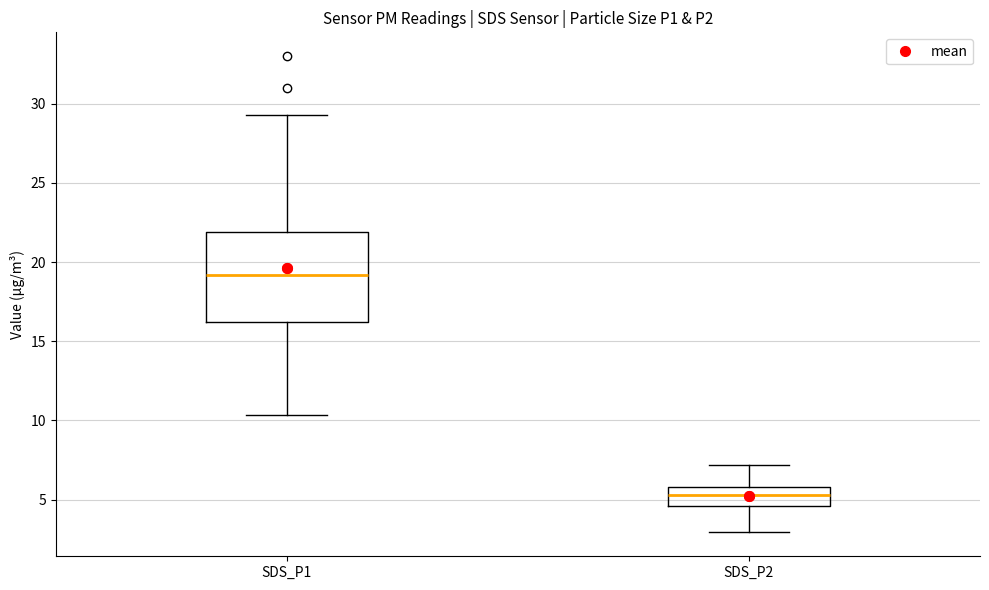

Which box is the tallest, from its lower edge to its upper edge?

SDS_P1